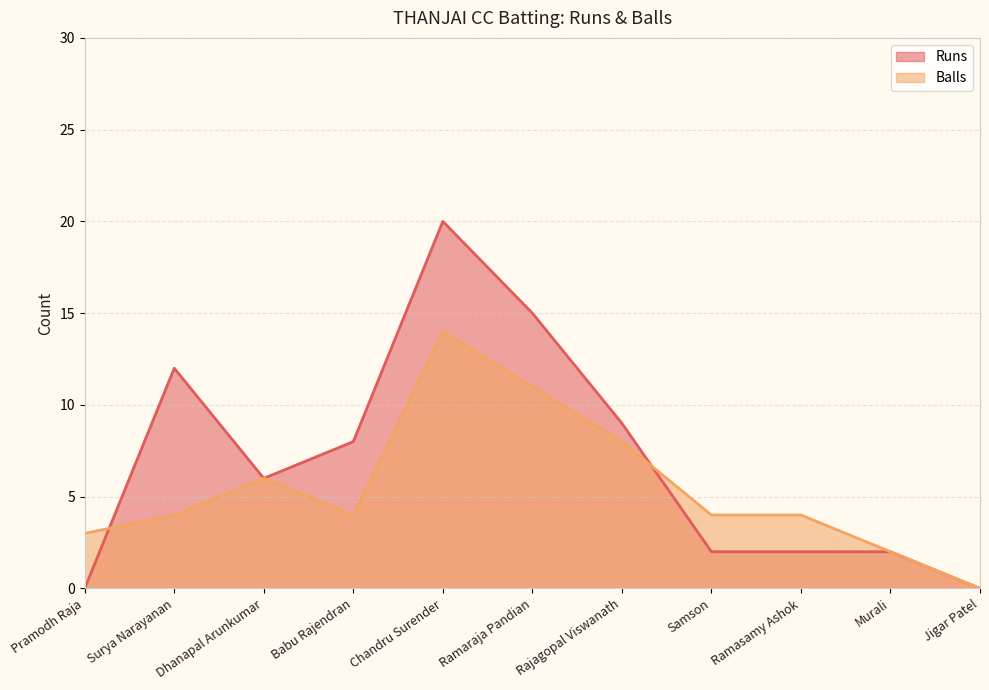

At which category does the chart reach its peak across all series?

Chandru Surender